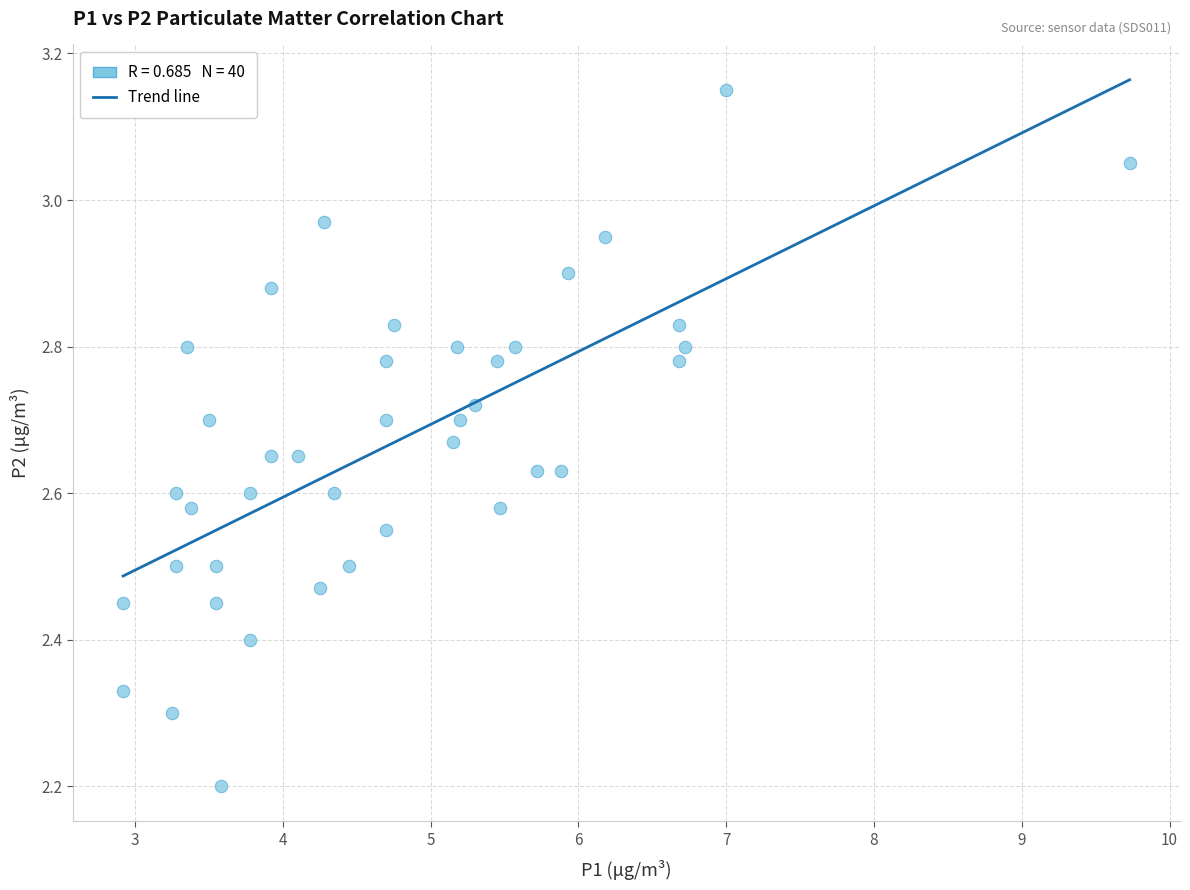

What Y value in the scatter plot is closest to 2?

2.2